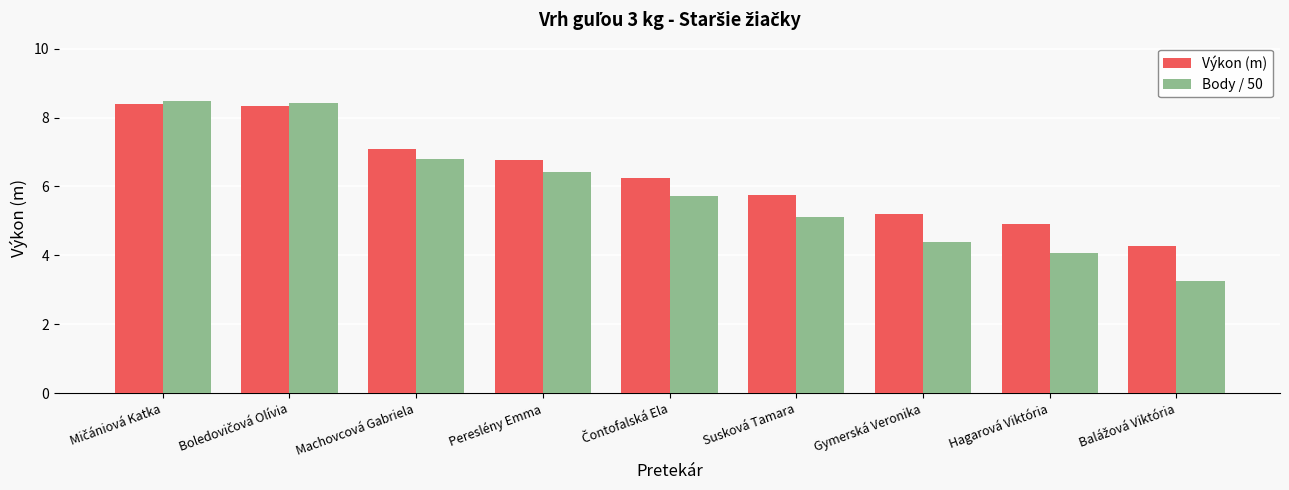

What is the maximum value for Výkon (m)?

8.4